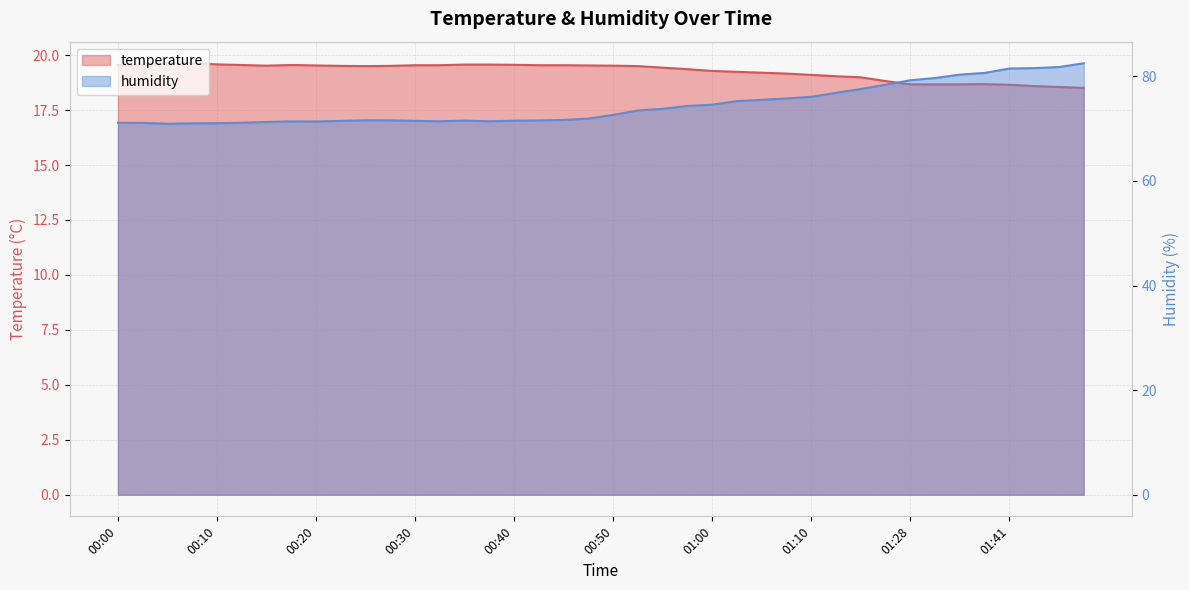

How many data points does each series have?

40